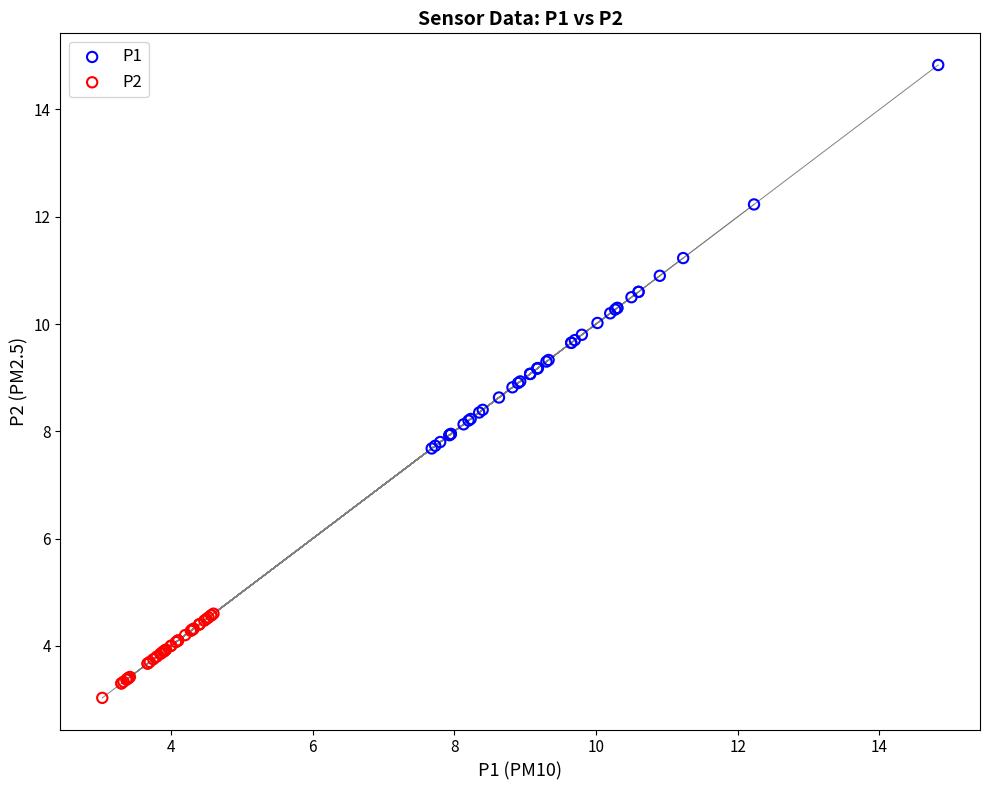

What are all the series names shown in the legend?

P1, P2